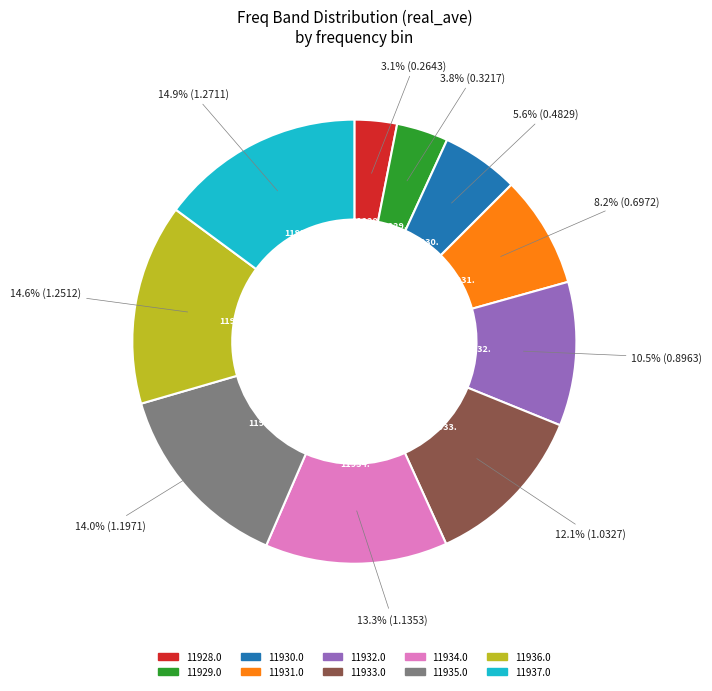

How many segments does this pie chart have?

10